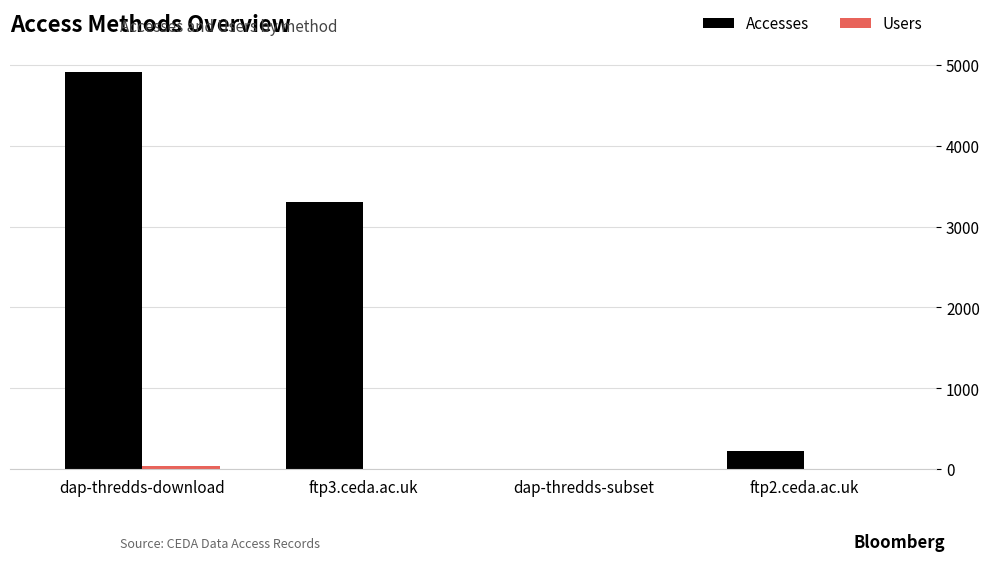

At which category is the sum across all series the highest?

dap-thredds-download